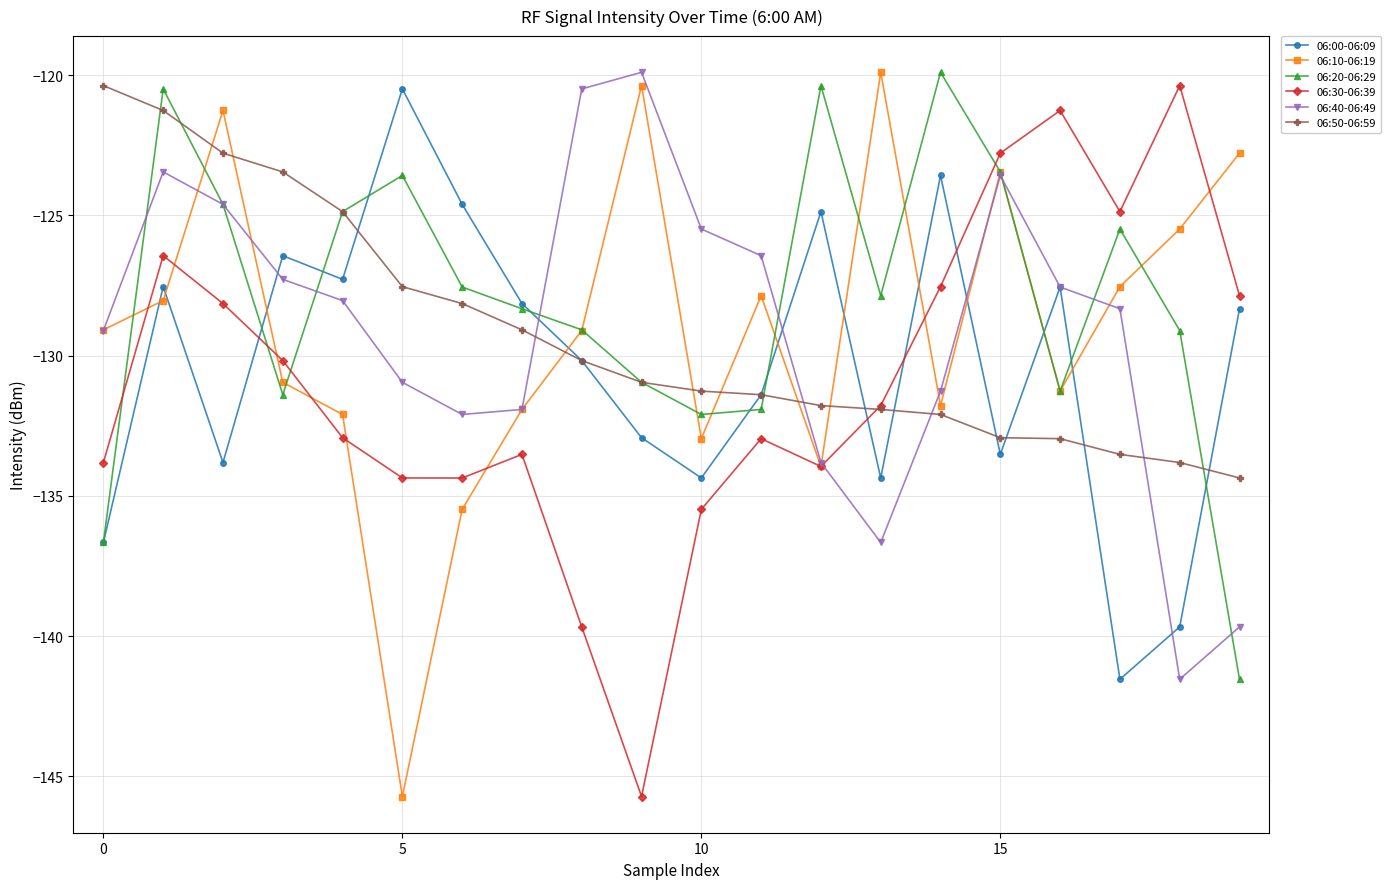

How many data points does each series have?

20